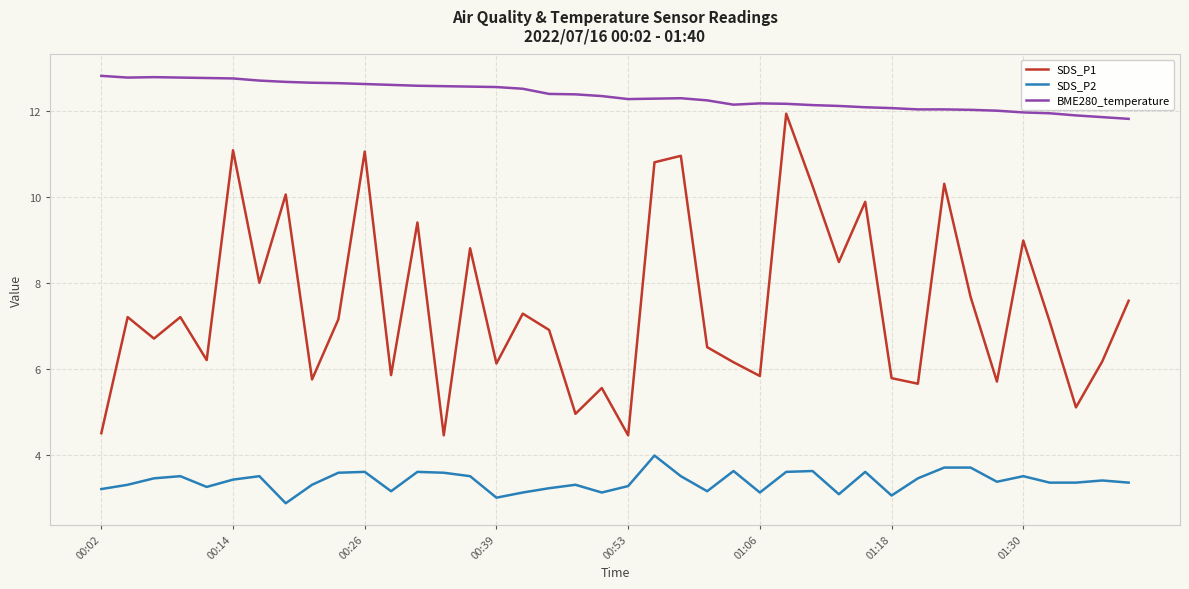

What is the minimum value for SDS_P1?

4.5